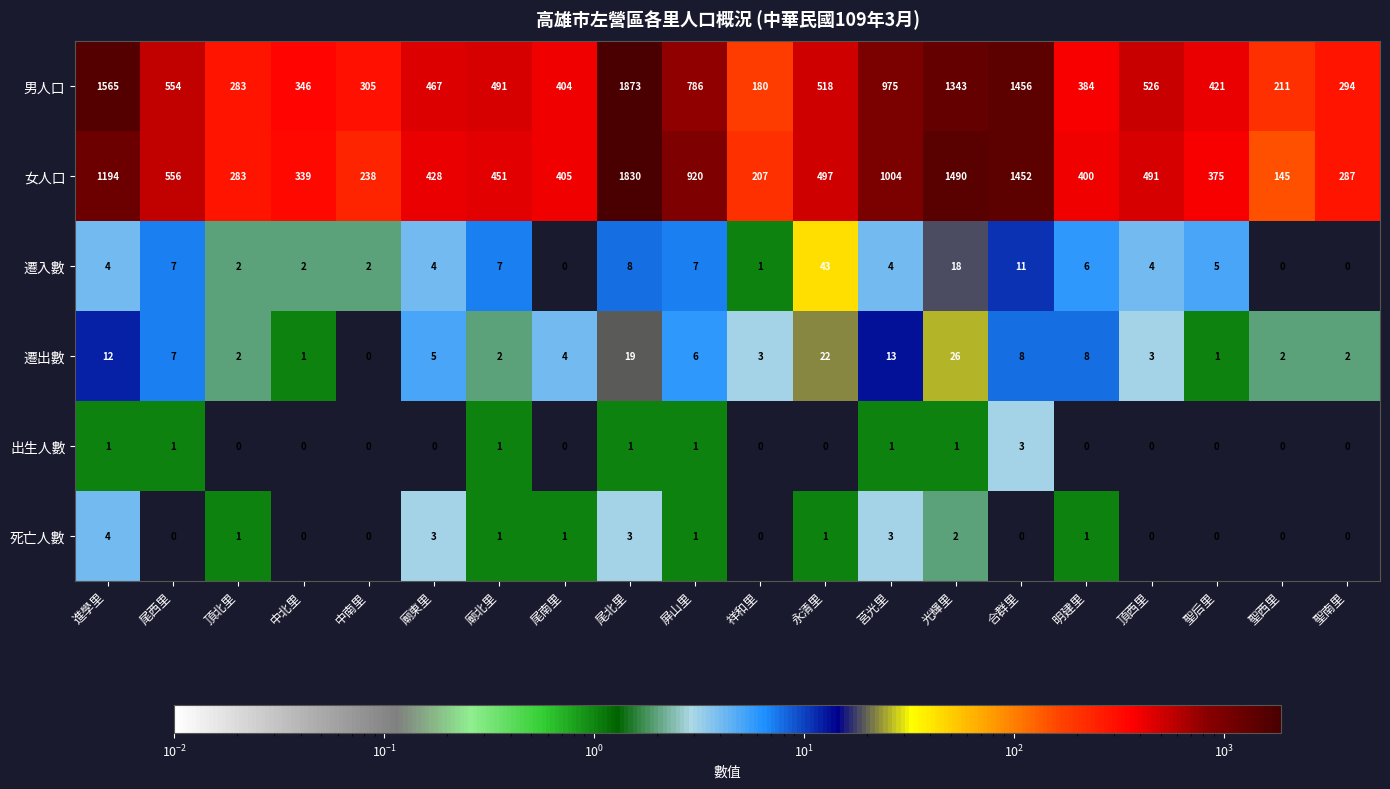

What is the highest value of the 遷入數 series?

43